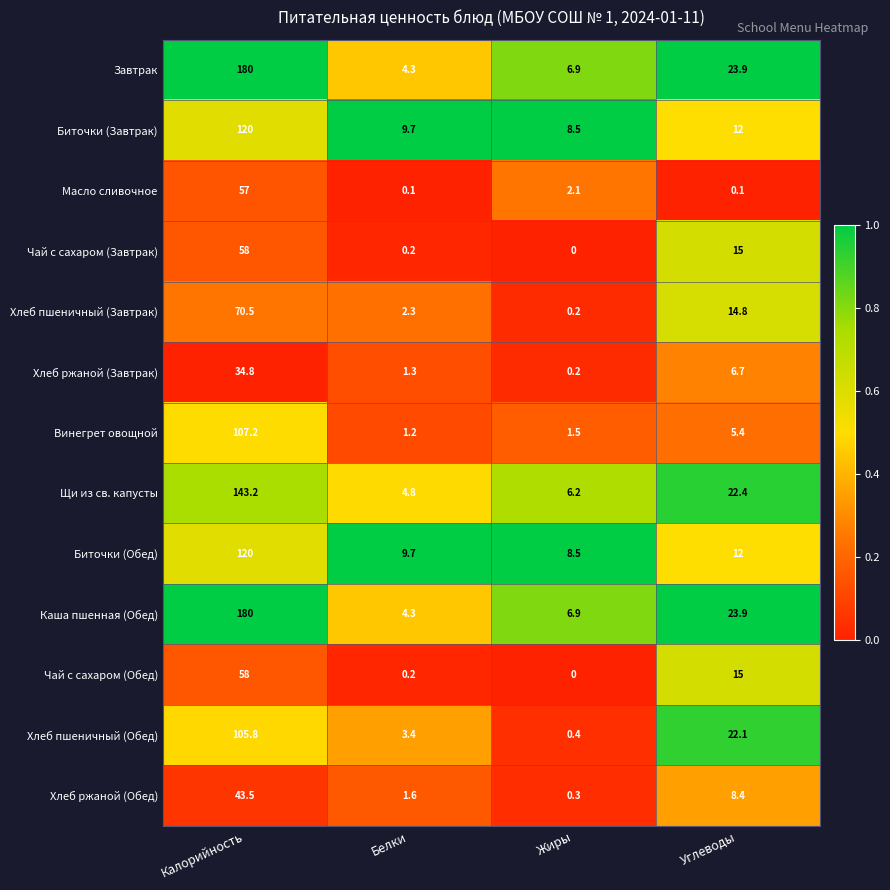

Is it true that Биточки (Завтрак) equals 7.1 at Углеводы?

False